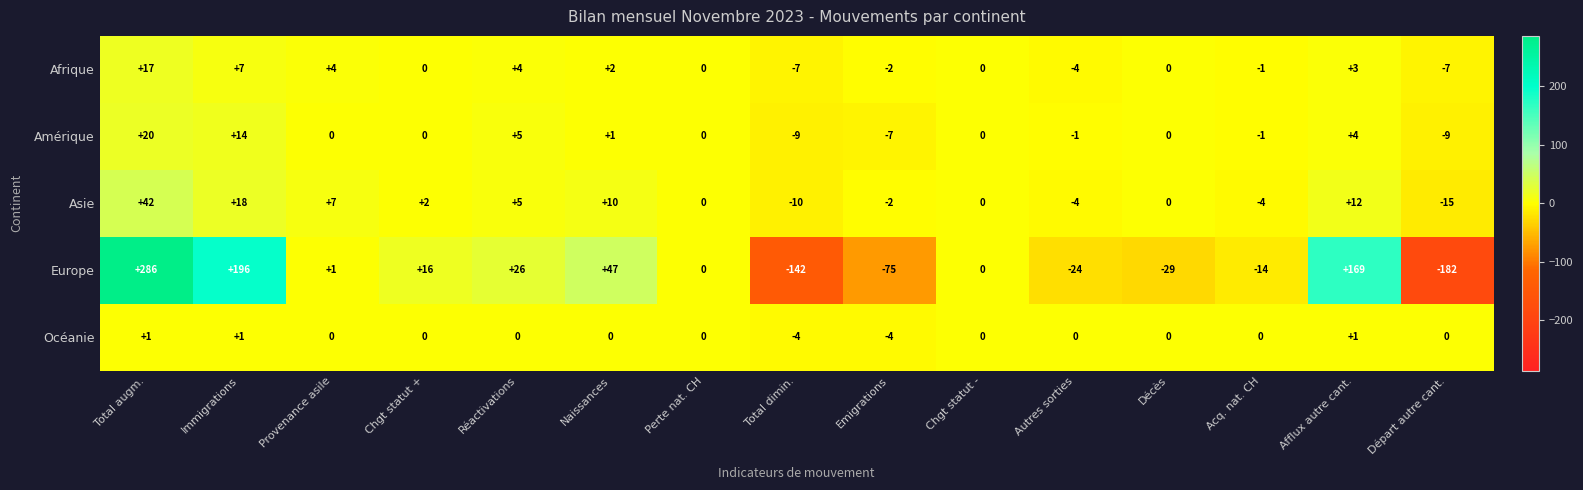

What is the approximate value of Océanie at Total dimin.?

-4